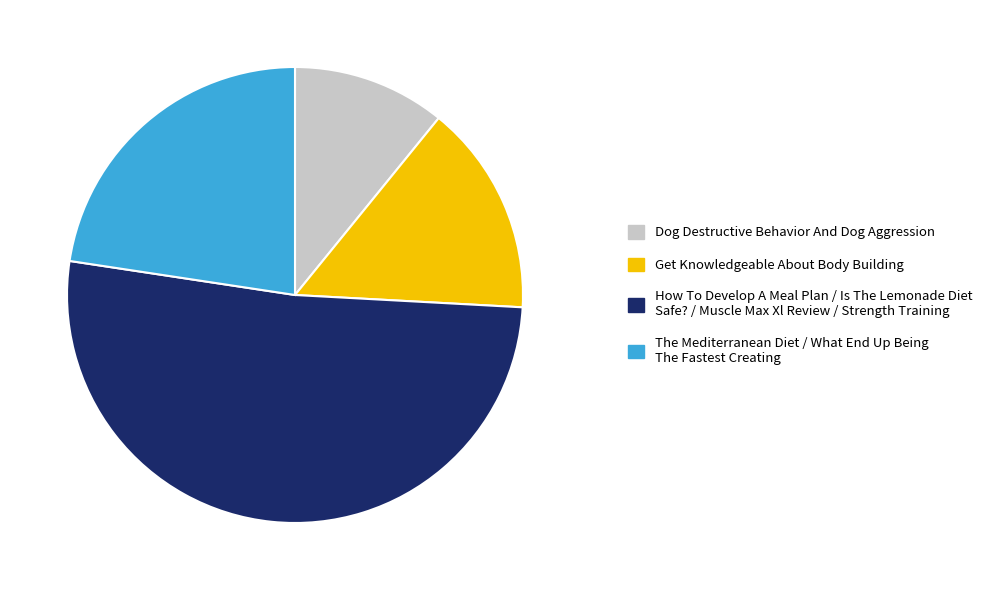

The The Mediterranean Diet / What End Up Being The Fastest Creating slice represents 15% of the pie. True or false?

False